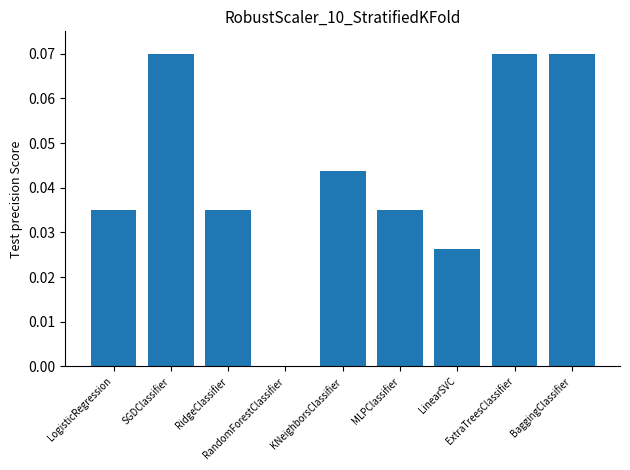

What is the sum of all values?

0.4